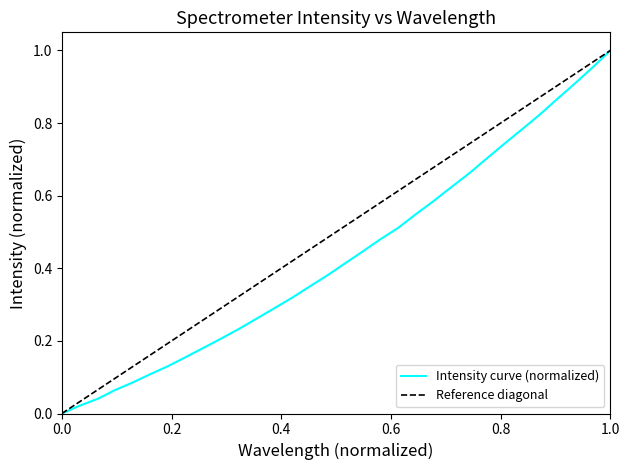

What is the change in value from 0.0 to 30?

+1.0